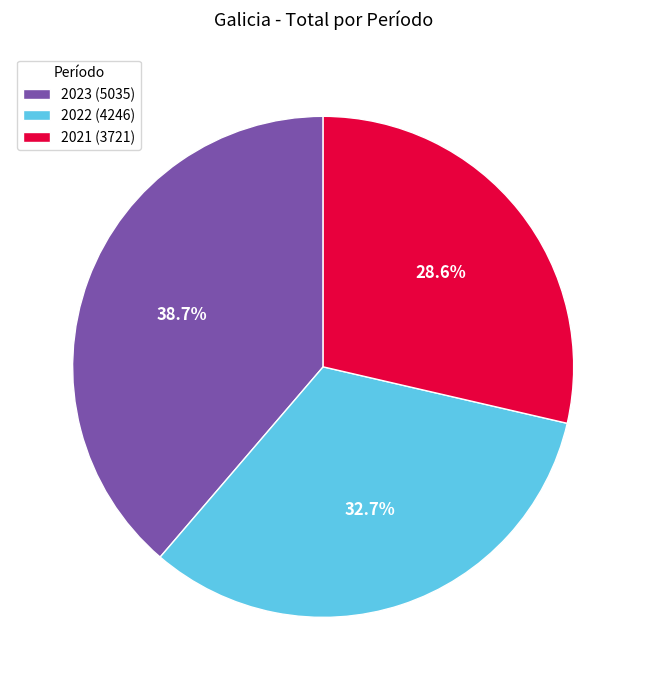

How many segments does this pie chart have?

3